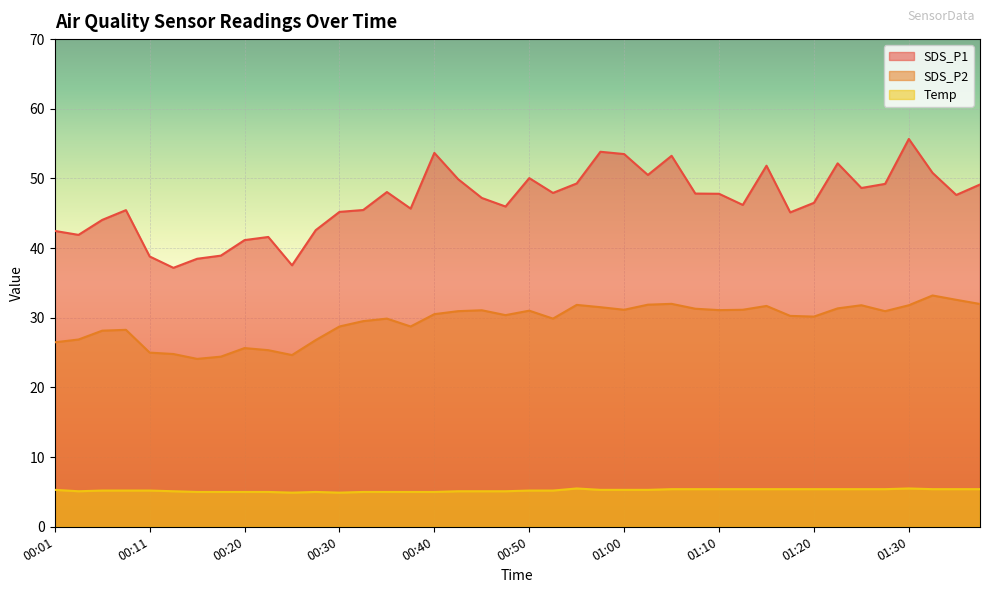

Reading left to right, extract all data points from this chart.

SDS_P1: 42.5	41.9	44.0	45.5	38.8	37.2	38.5	38.9	41.1	41.6	37.5	42.6	45.2	45.5	48.0	45.7	53.7	49.9	47.2	46.0	50.0	47.9	49.3	53.8	53.5	50.5	53.2	47.8	47.8	46.2	51.8	45.1	46.5	52.2	48.6	49.2	55.7	50.8	47.6	49.1
SDS_P2: 26.5	26.9	28.1	28.3	25.0	24.8	24.1	24.4	25.6	25.4	24.6	26.8	28.8	29.5	29.9	28.8	30.5	30.9	31.1	30.4	31.0	29.9	31.9	31.5	31.1	31.9	32.0	31.3	31.1	31.1	31.7	30.3	30.2	31.4	31.8	30.9	31.8	33.2	32.6	32.0
Temp: 5.3	5.1	5.2	5.2	5.2	5.1	5.0	5.0	5.0	5.0	4.9	5.0	4.9	5.0	5.0	5.0	5.0	5.1	5.1	5.1	5.2	5.2	5.5	5.3	5.3	5.3	5.4	5.4	5.4	5.4	5.4	5.4	5.4	5.4	5.4	5.4	5.5	5.4	5.4	5.4